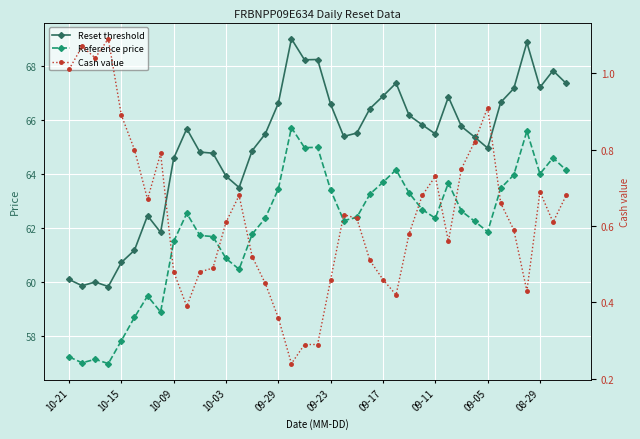

How many values in the Reference price series exceed 62?

24